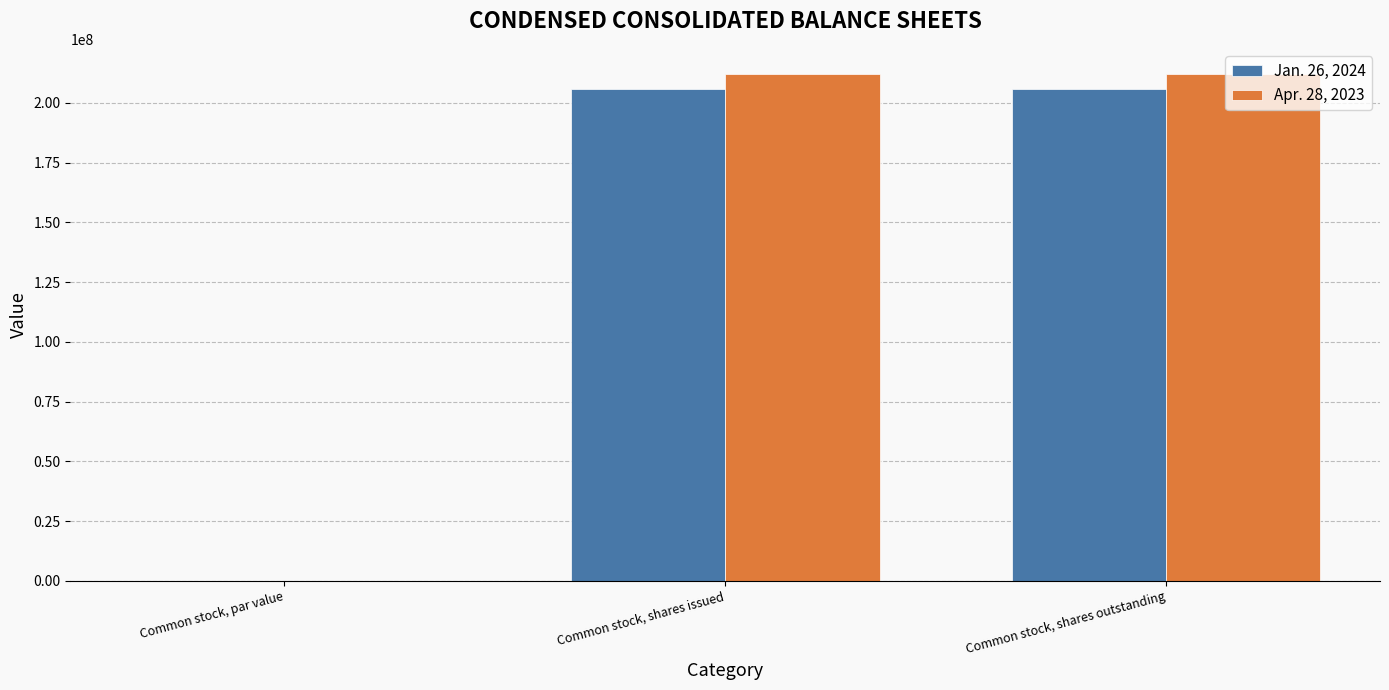

What is the greatest value displayed?

212000000.0